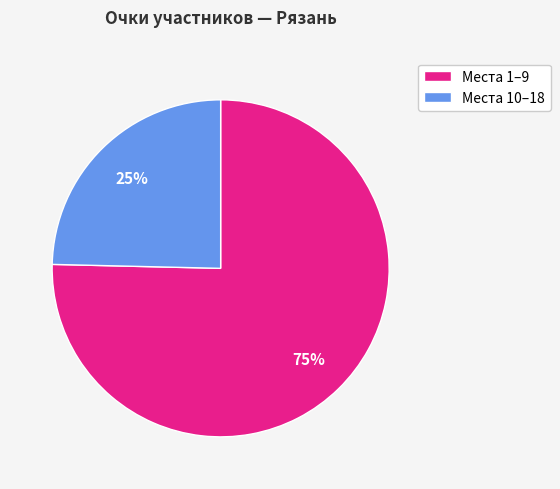

Does any single category account for the majority?

Yes